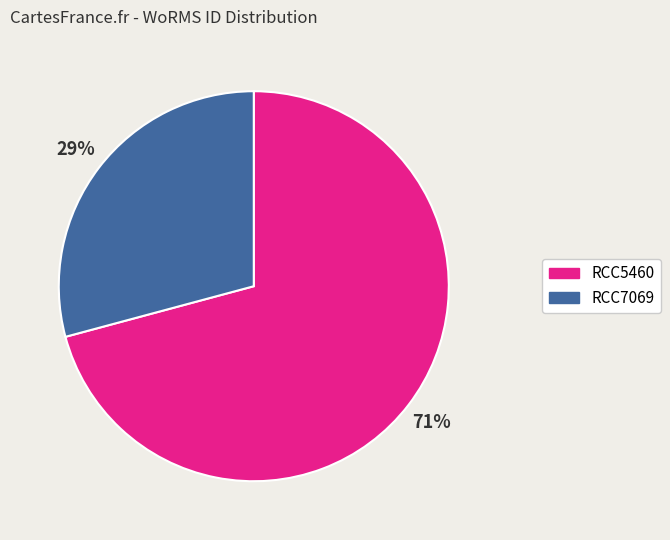

Do RCC5460 and RCC7069 together represent more than half of the pie?

Yes